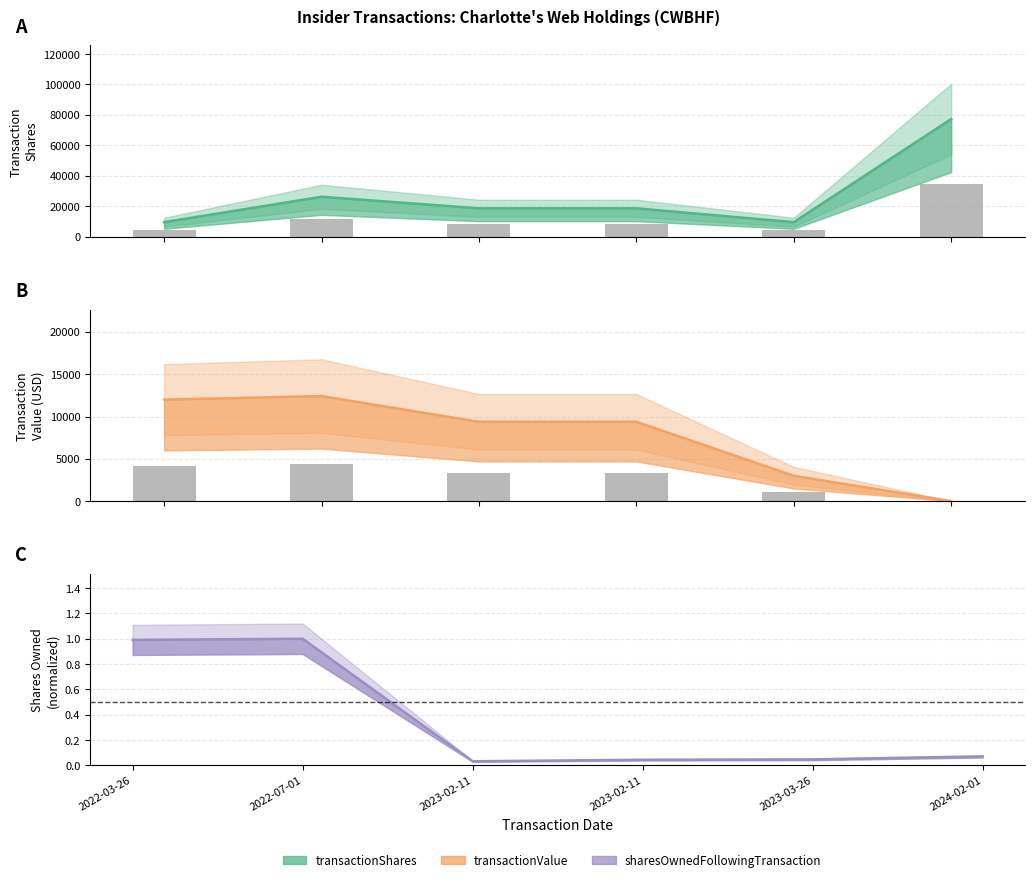

At which category is the sum across all series the highest?

2024-02-01